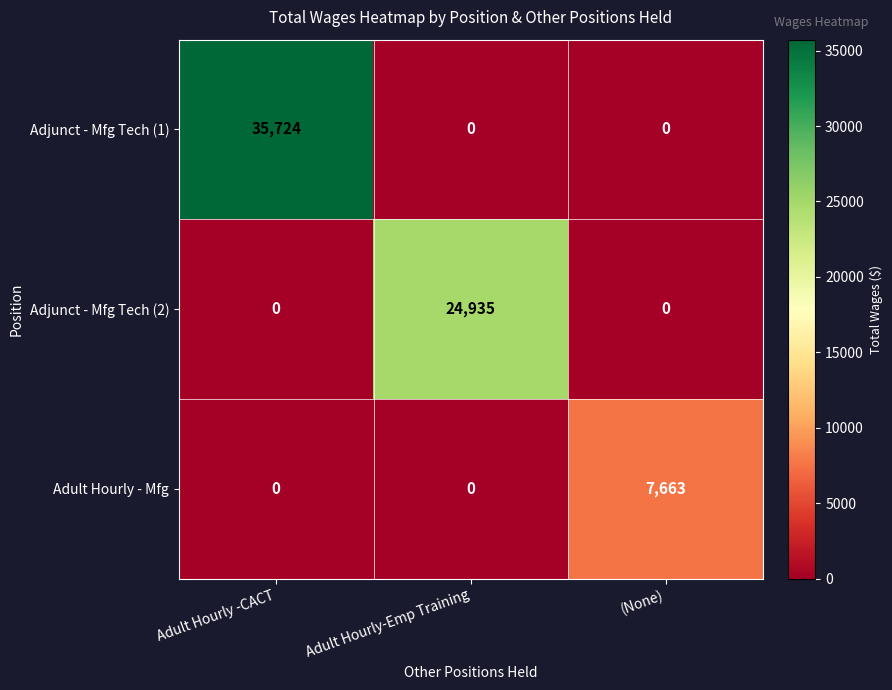

Rank the series by their average value, from lowest to highest.

Adult Hourly - Mfg, Adjunct - Mfg Tech (2), Adjunct - Mfg Tech (1)